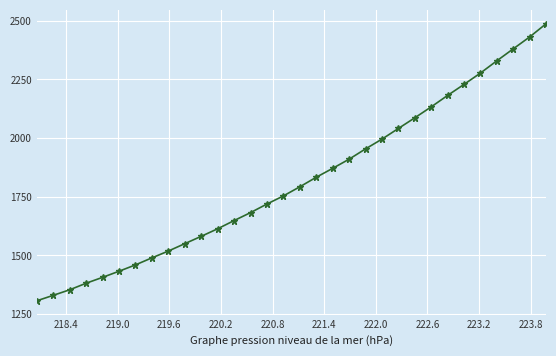

How many lines are shown in the chart?

1